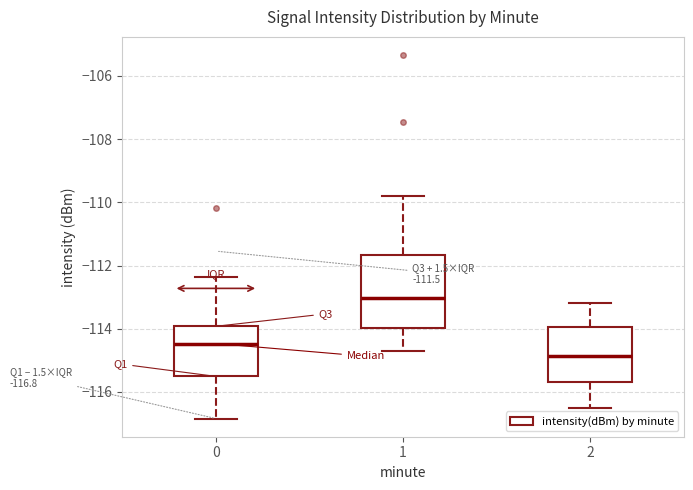

Which box is the tallest, from its lower edge to its upper edge?

1